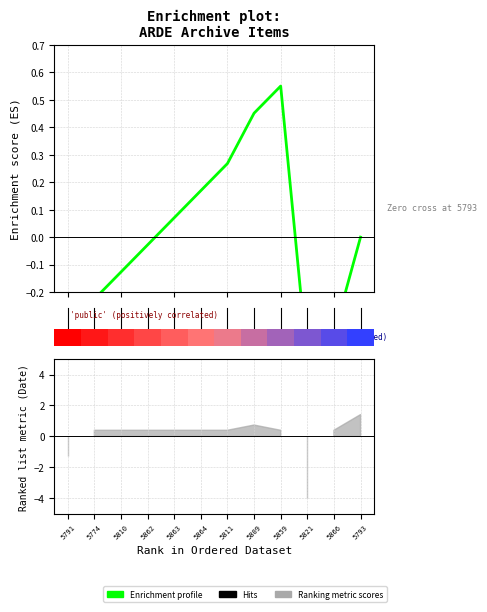

How many data points does each series have?

12